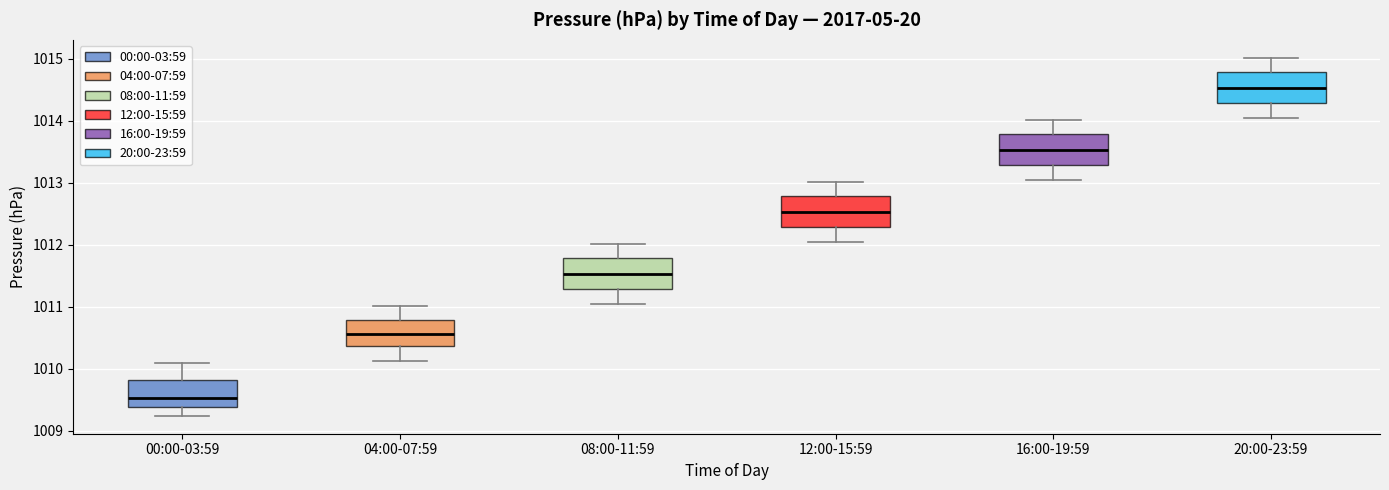

Which box's median line is the lowest?

00:00-03:59